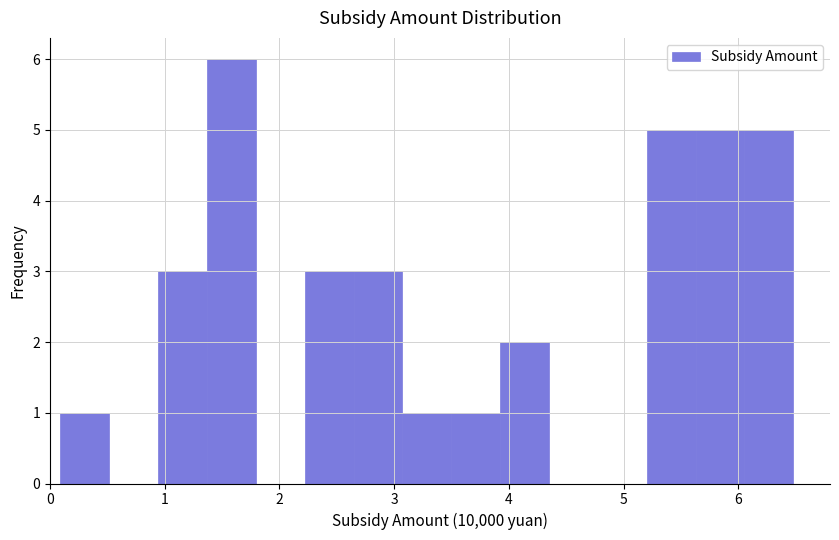

How tall is the bar that spans 0.9 to 1.4 on the x-axis? Neither the bar edges nor the heights are printed on the chart, so give them approximately, as read against the axes.

3